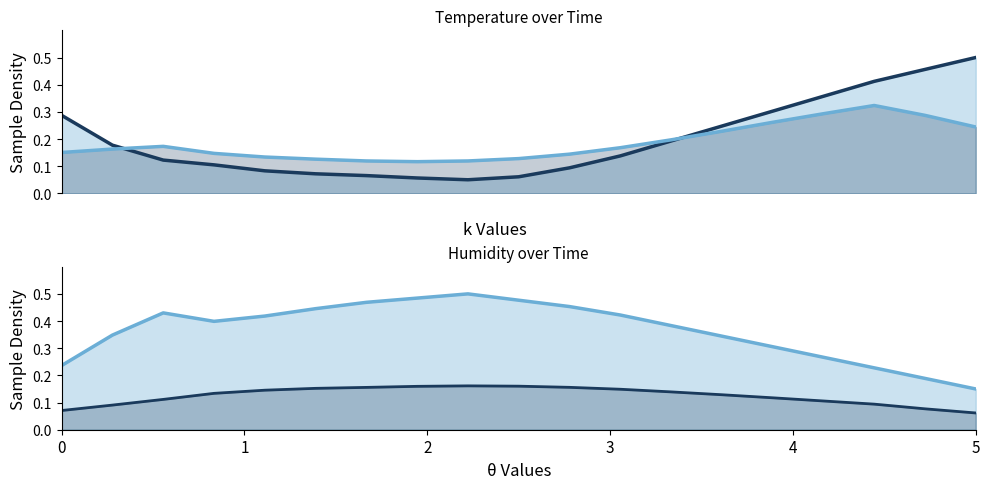

Is the value of humidity at 0 greater than the value of temperature (smoothed) at 16?

No